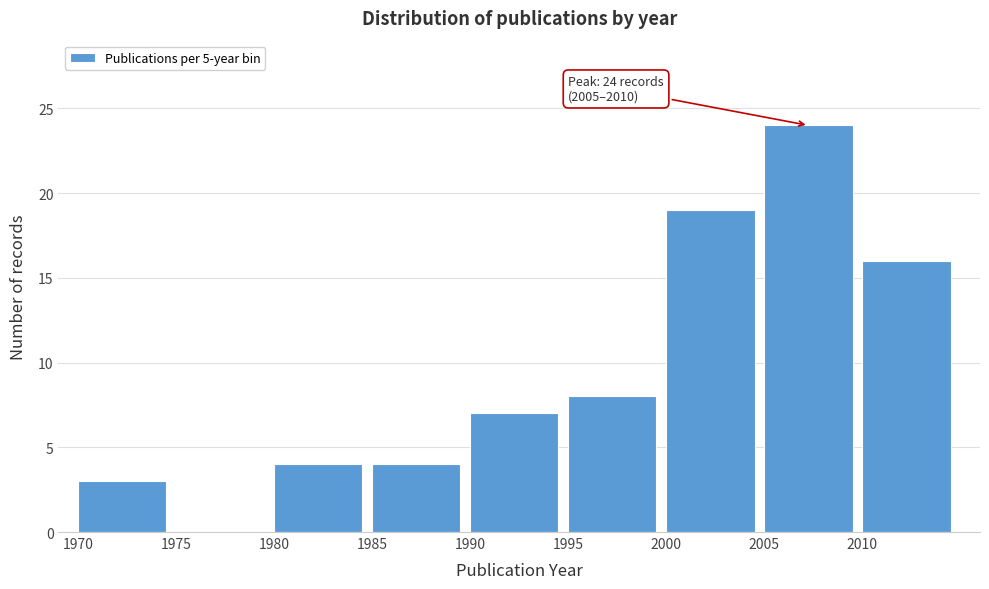

Over which range of the x-axis is the bar tallest?

2005 to 2010